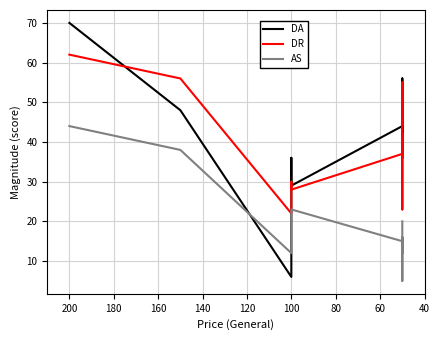

What is the total value across all series at 100?

92